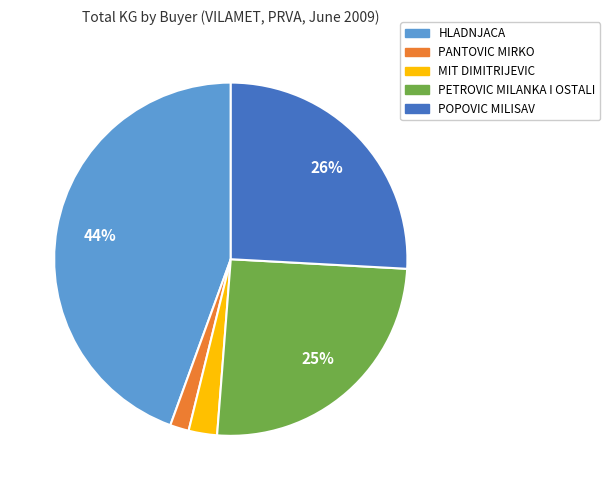

Is there any slice that represents more than half of the pie?

No